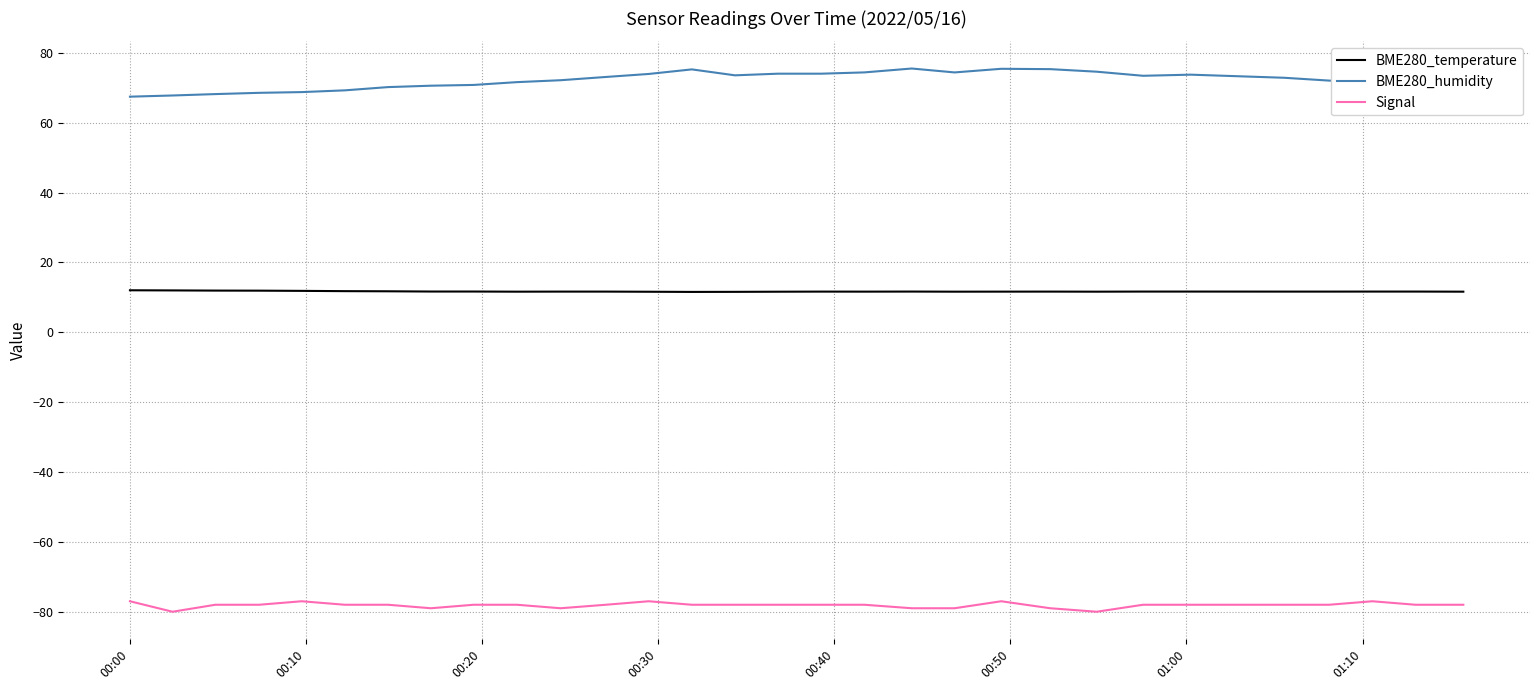

What are all the series names shown in the legend?

BME280_temperature, BME280_humidity, Signal